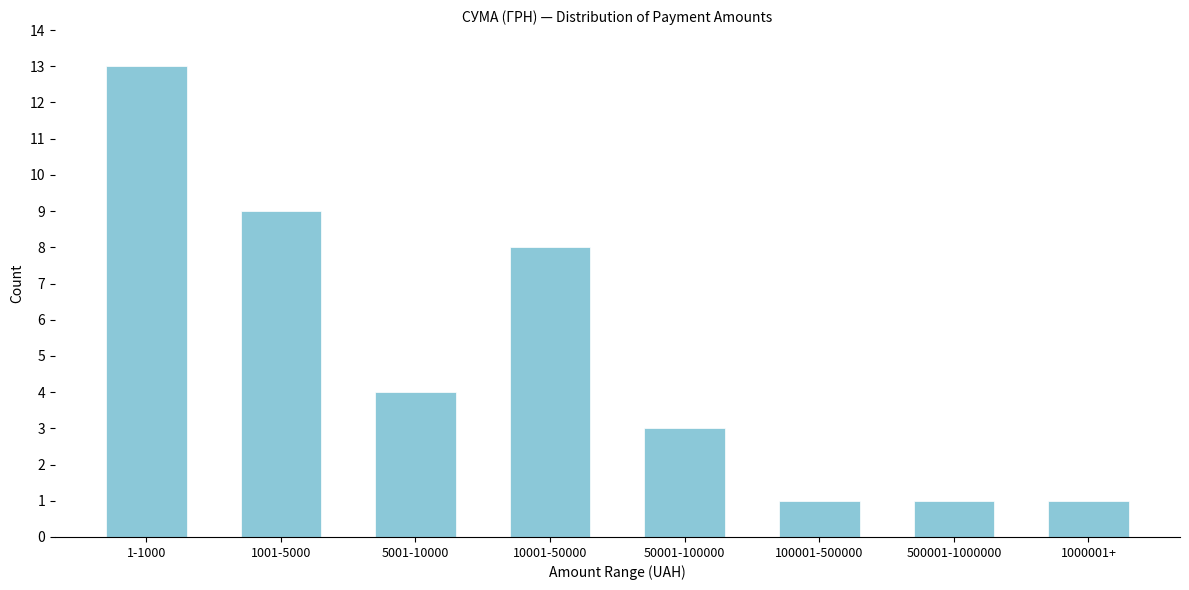

Reading left to right, what are all the values shown in this chart?

1-1000=13	1001-5000=9	5001-10000=4	10001-50000=8	50001-100000=3	100001-500000=1	500001-1000000=1	1000001+=1